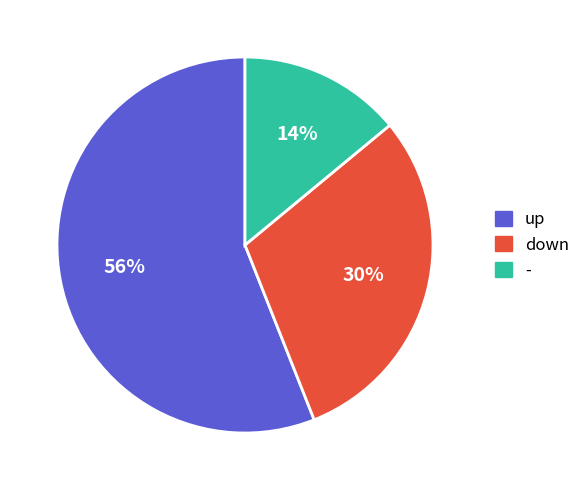

Rank the categories by value from lowest to highest.

-, down, up